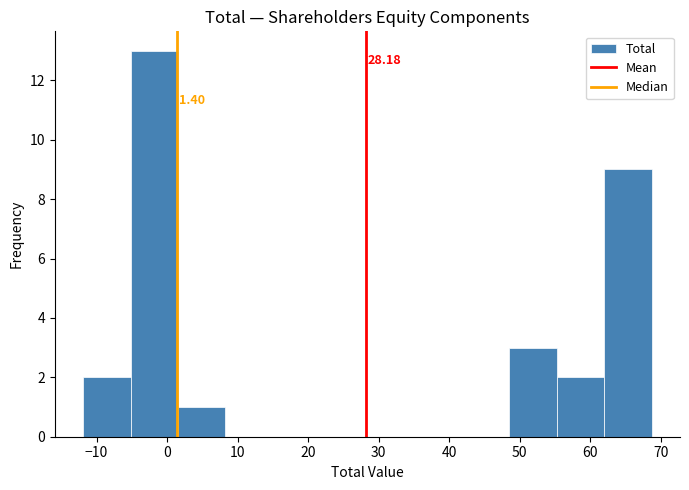

Which range on the x-axis has the tallest bar?

-5 to 2